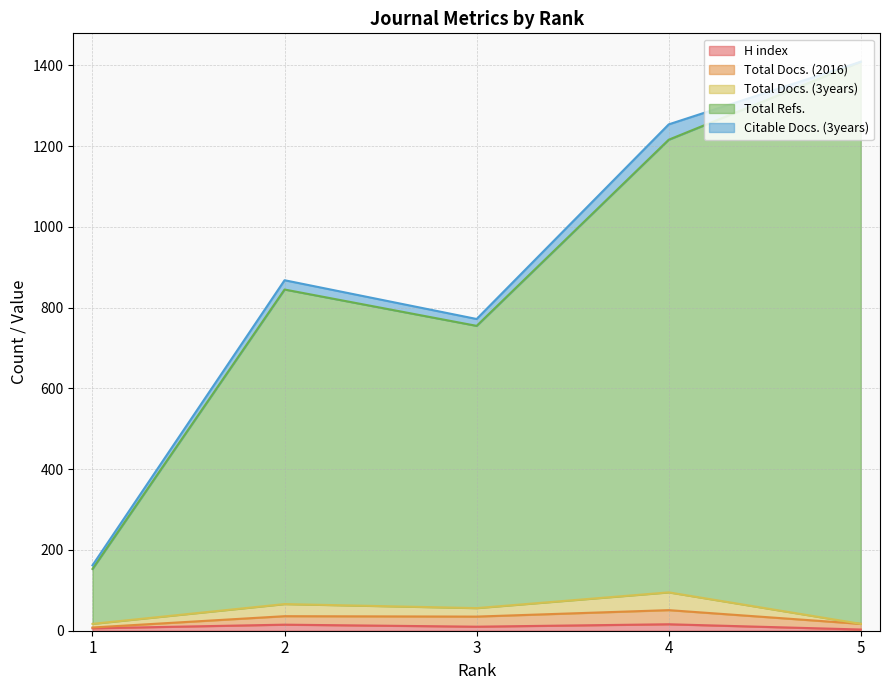

Rank the series at 2 from highest to lowest value.

Total Refs., Total Docs. (3years), Citable Docs. (3years), Total Docs. (2016), H index